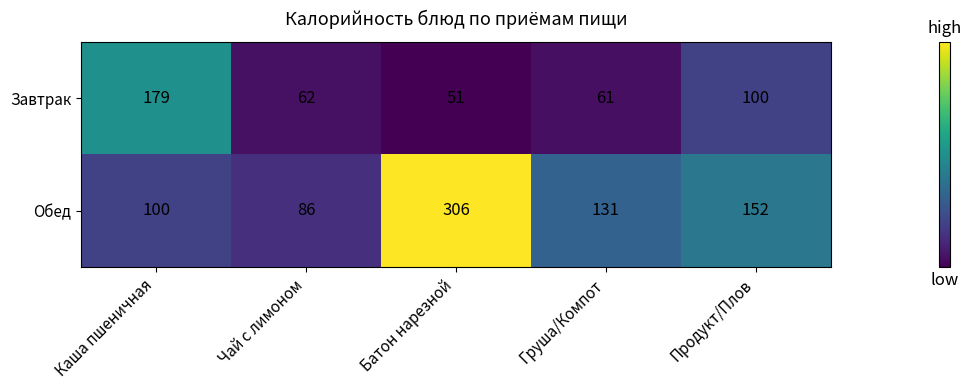

What is the minimum value shown in the chart?

51